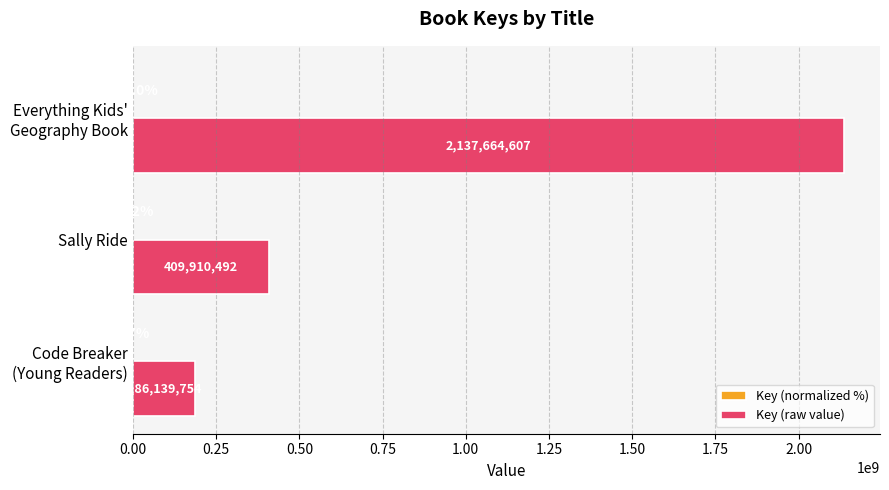

How many Key (raw value) values are between 186139754 and 2137664607?

3